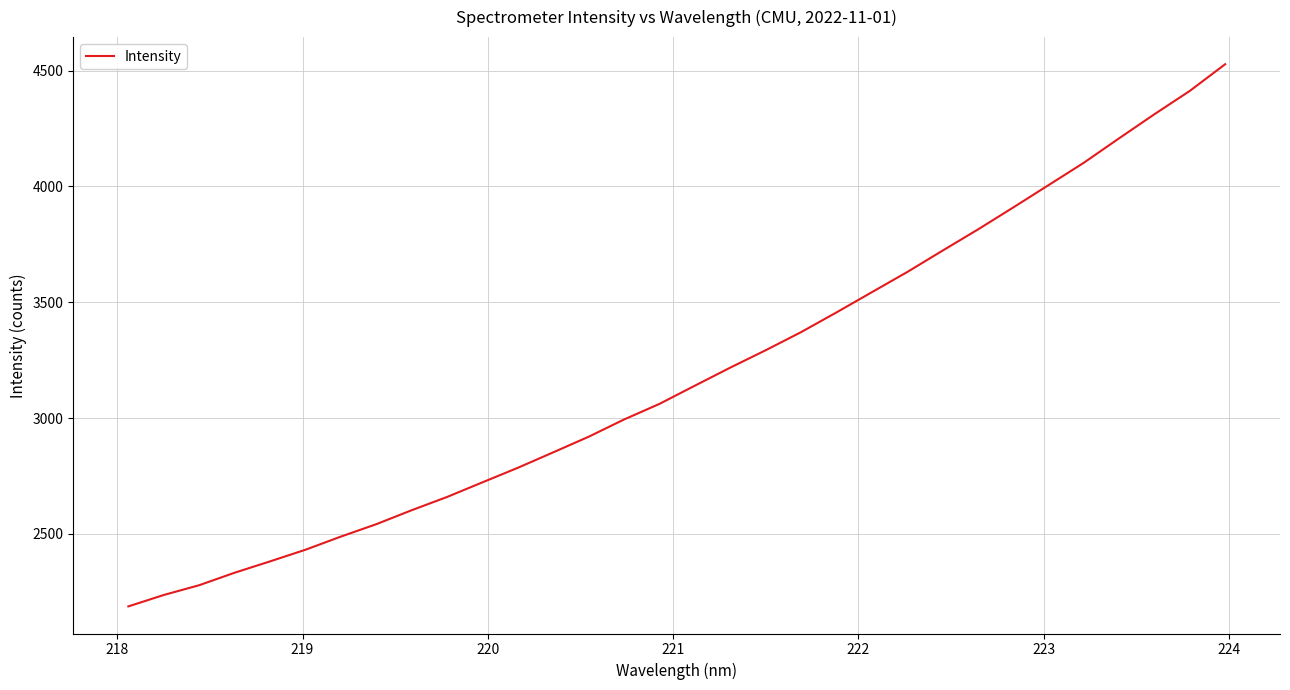

What is the maximum value shown in the chart?

4527.1